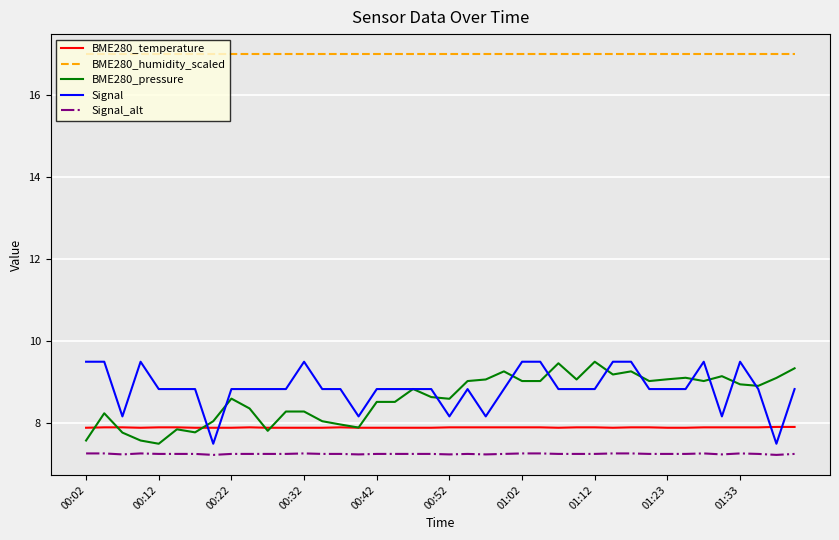

True or false: BME280_humidity_scaled and Signal_alt intersect in this chart.

False